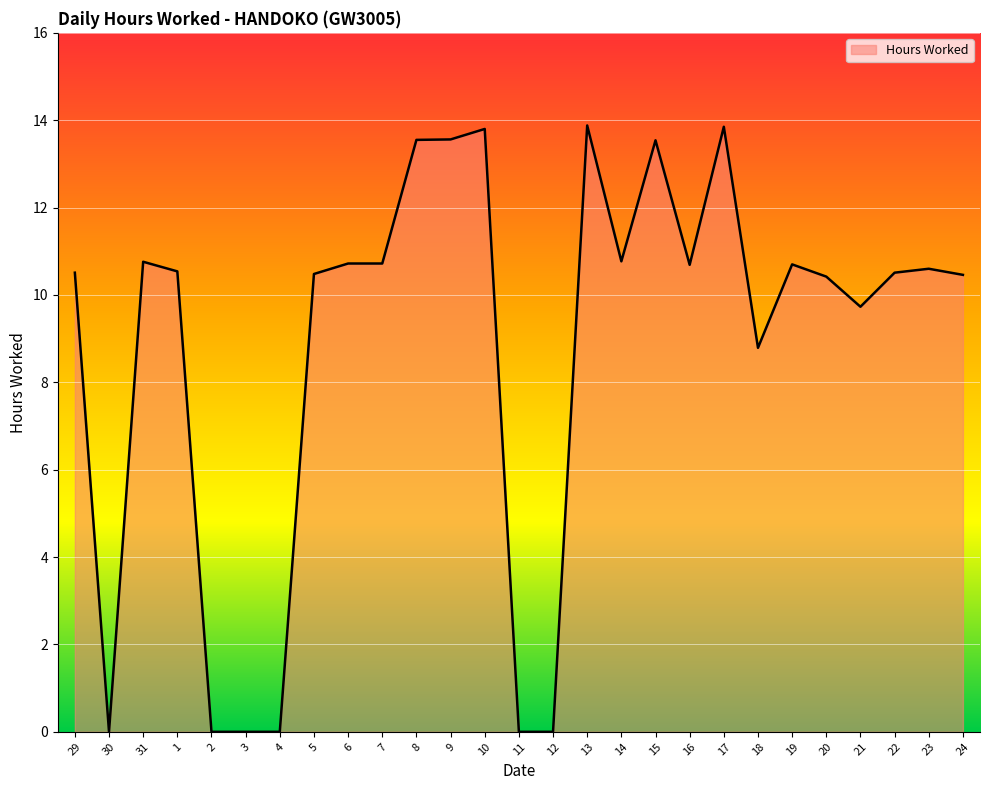

Which has a higher value, 10 or 31?

10